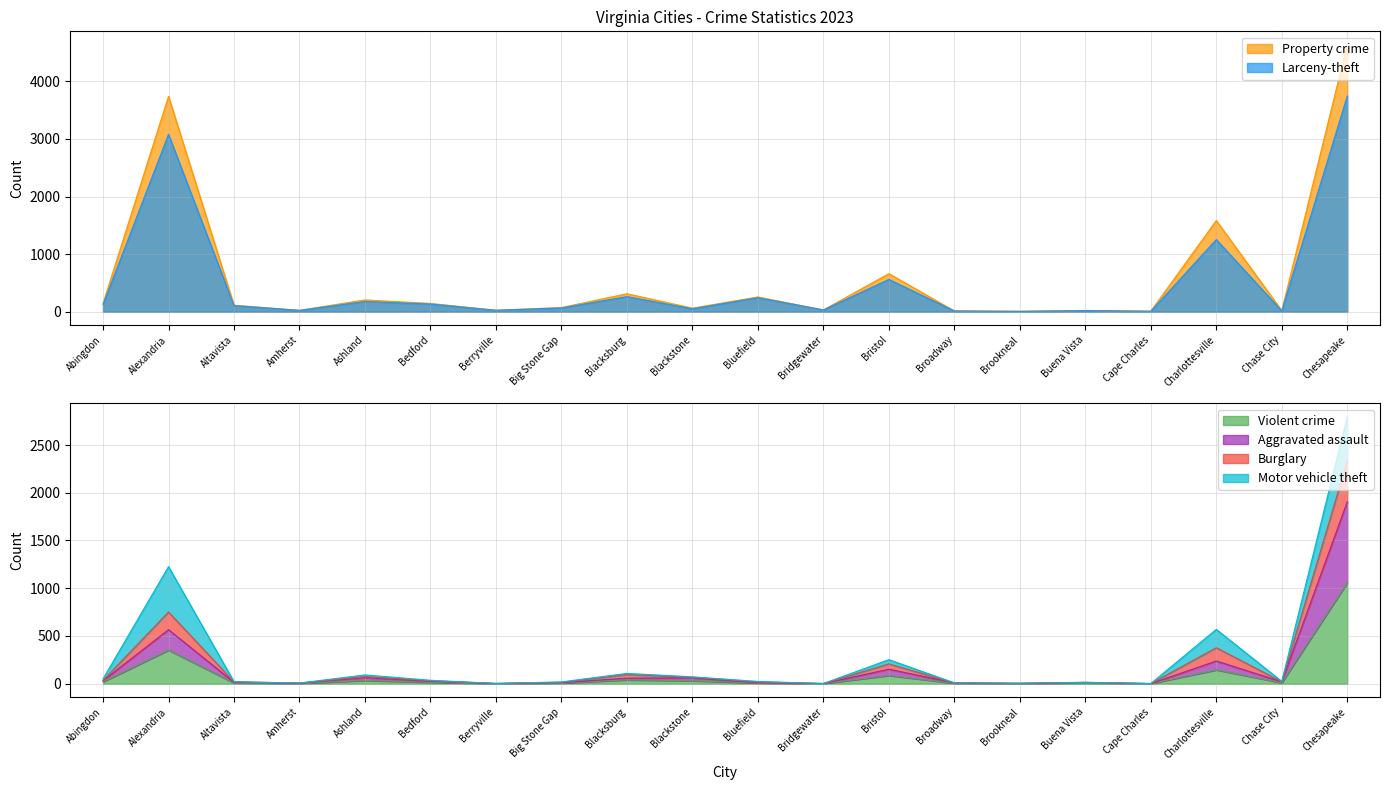

Does the chart have visible grid lines?

Yes